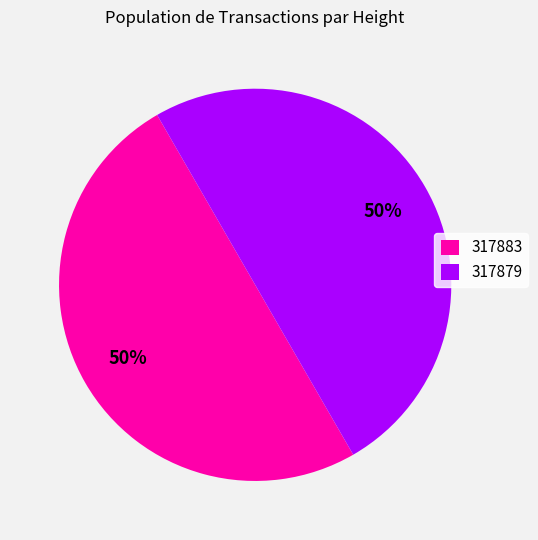

To the nearest percent, what percentage of the pie is 317879?

50%